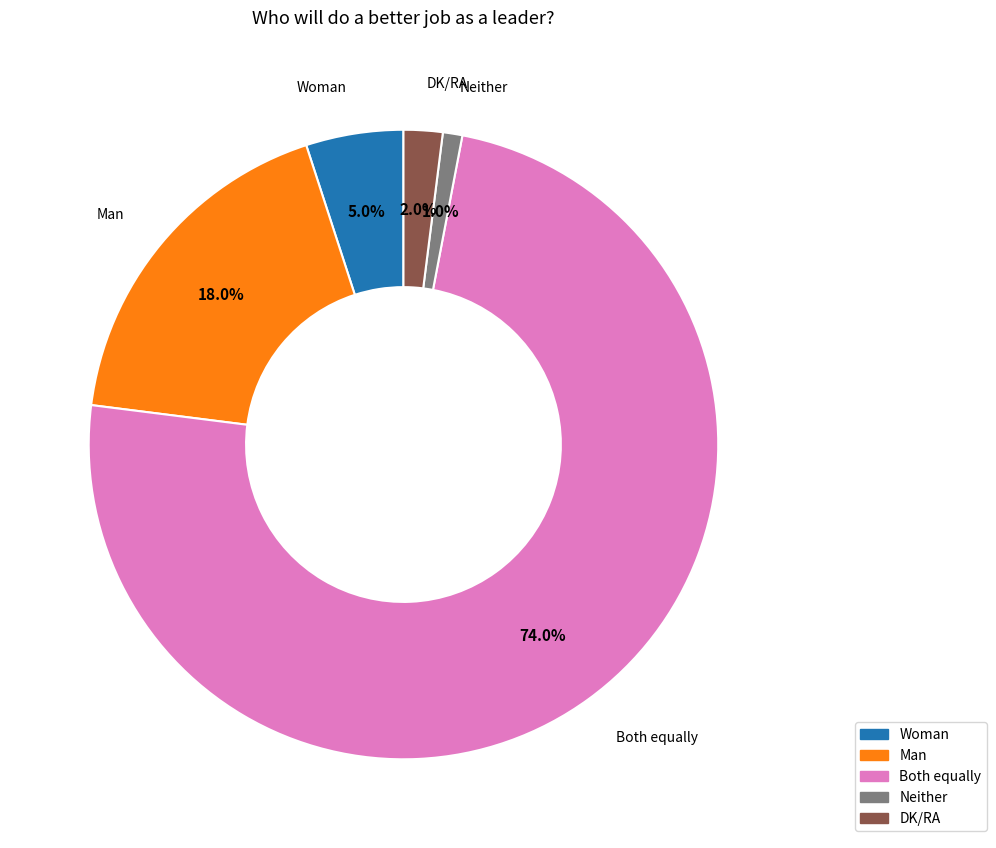

Between Woman and Man, which is larger?

Man